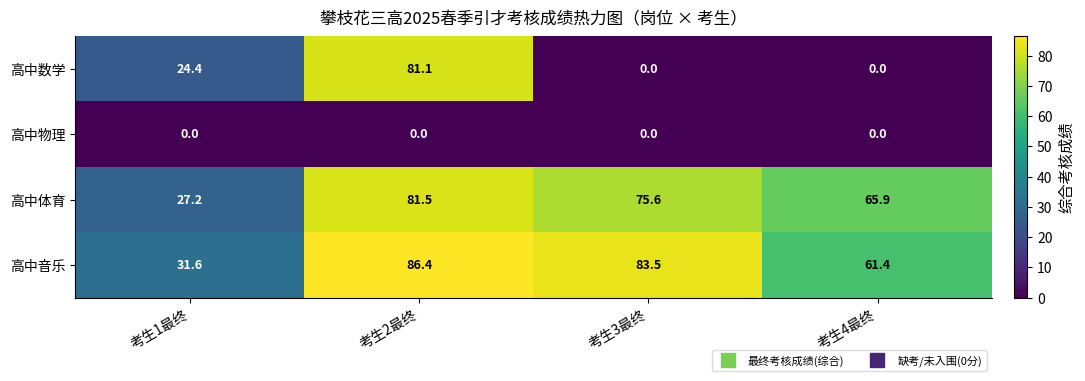

List the labels in order of 高中体育 value, smallest first.

考生1最终, 考生4最终, 考生3最终, 考生2最终